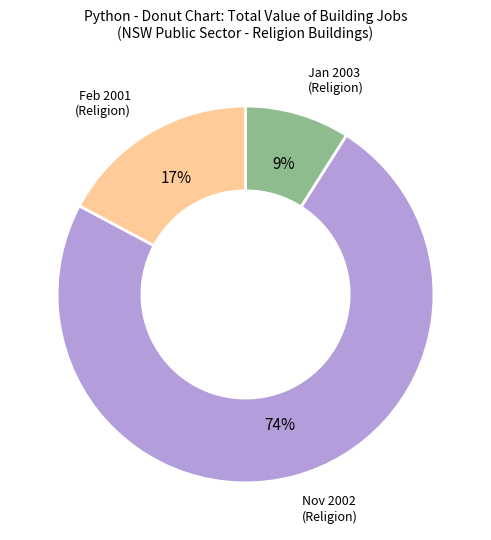

Is there any slice that represents more than half of the pie?

Yes